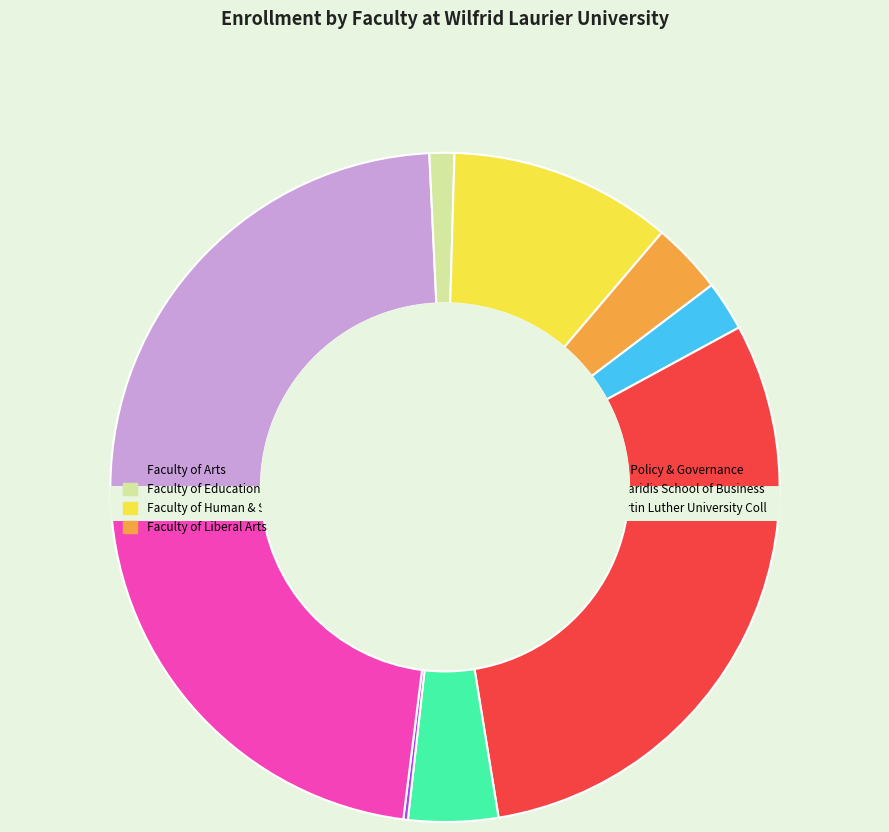

How many segments does this pie chart have?

10